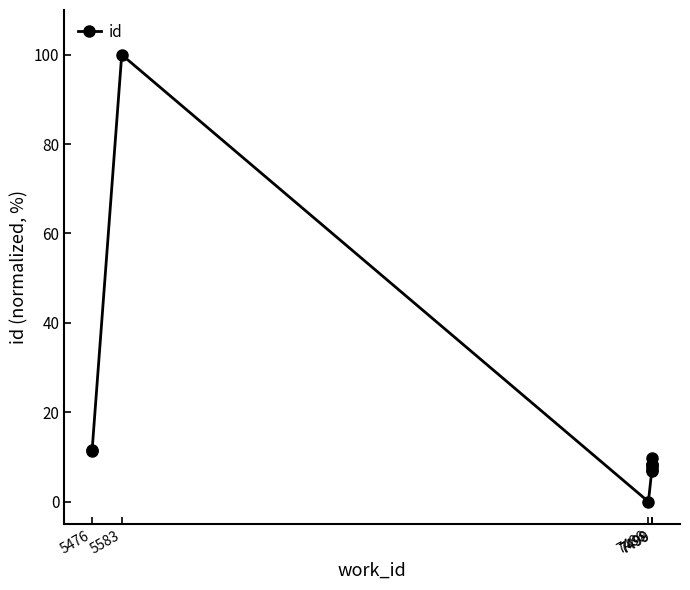

The chart shows a value of 63.5 at 7486. True or false?

False